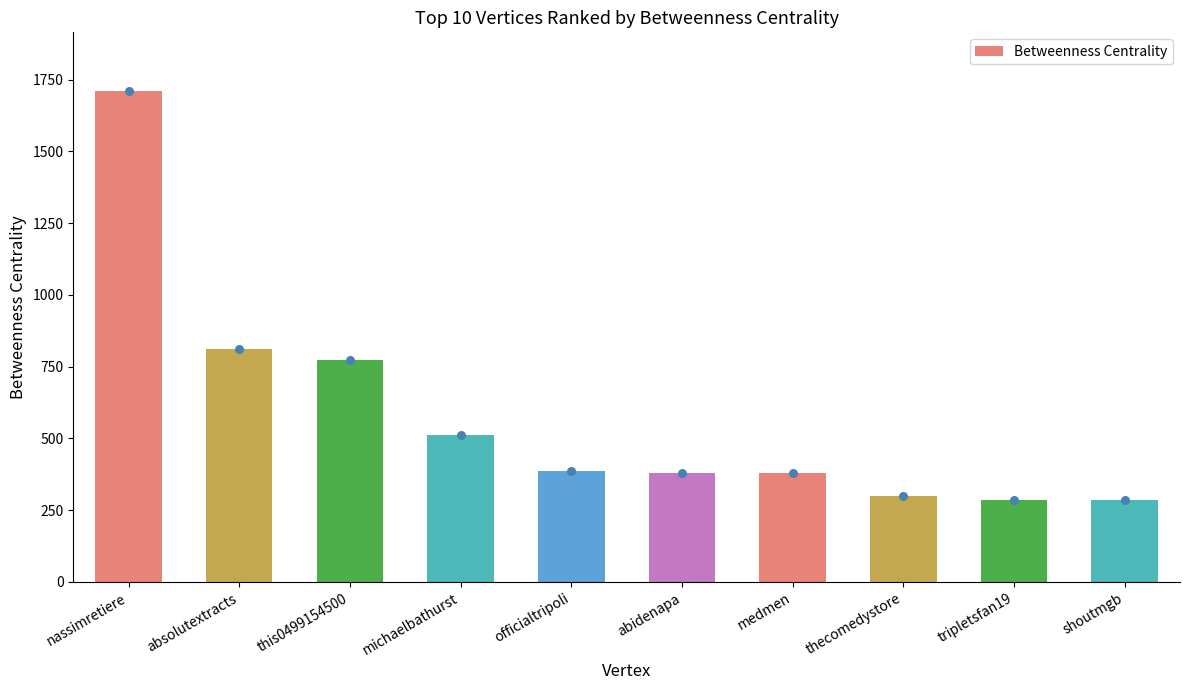

Which has a higher value, nassimretiere or michaelbathurst?

nassimretiere